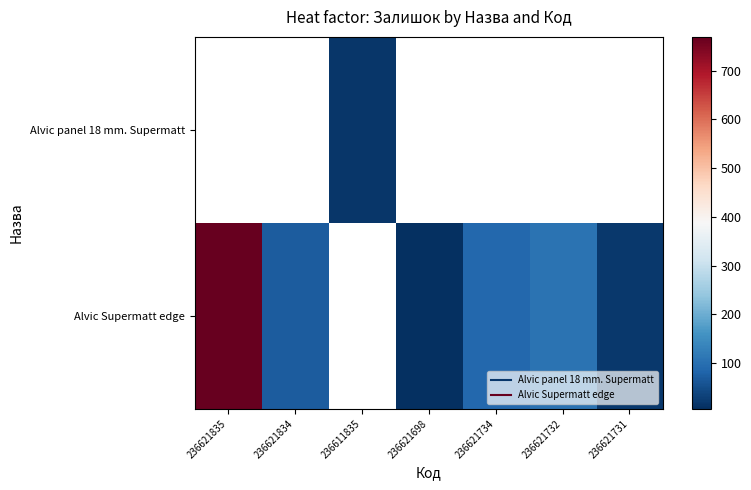

True or false: Alvic Supermatt edge has a value of 87.0 at 236621734.

True